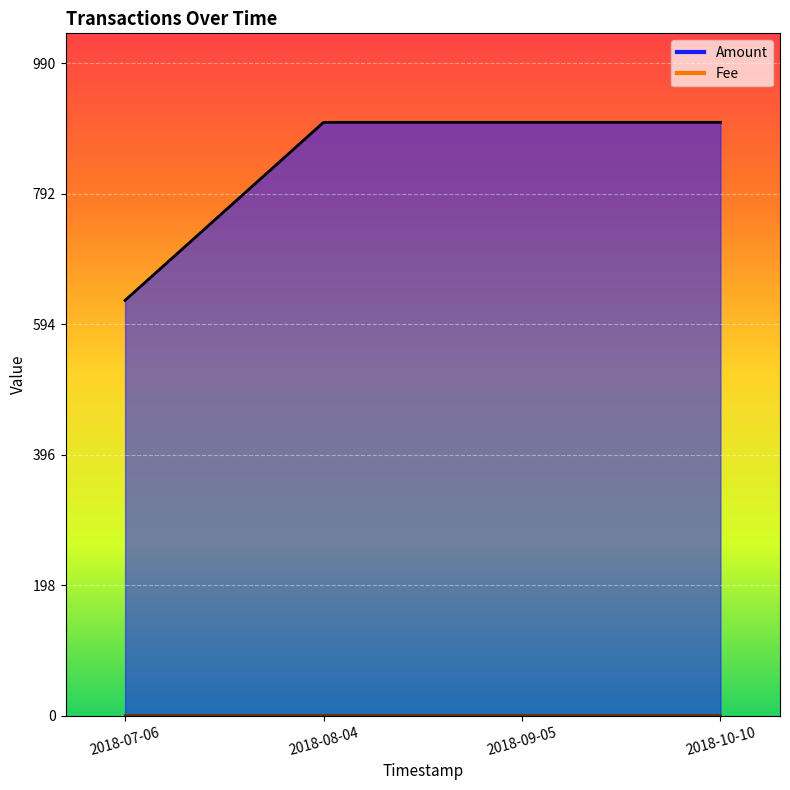

Reading left to right, transcribe all the data shown in this chart.

630	900	900	900